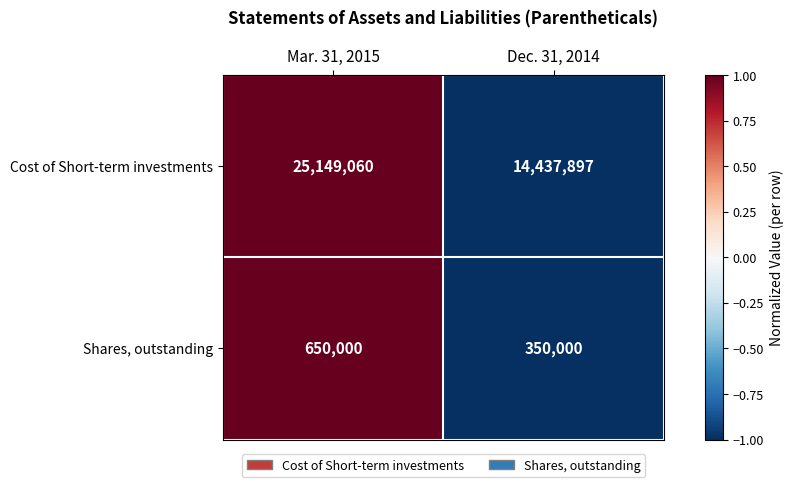

At which category is the sum across all series the highest?

Mar. 31, 2015